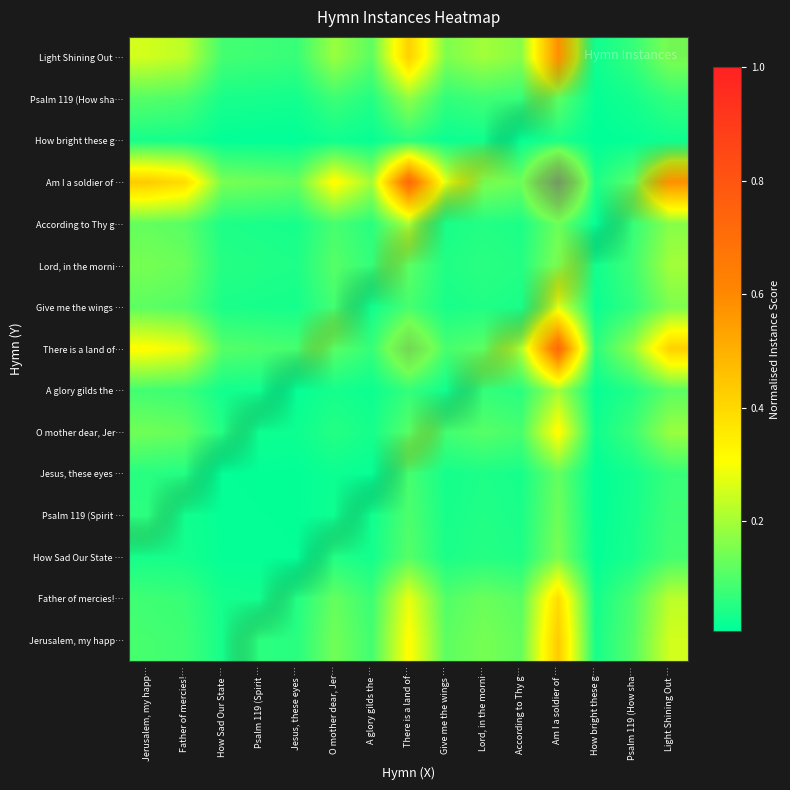

What is the maximum value shown in the chart?

1